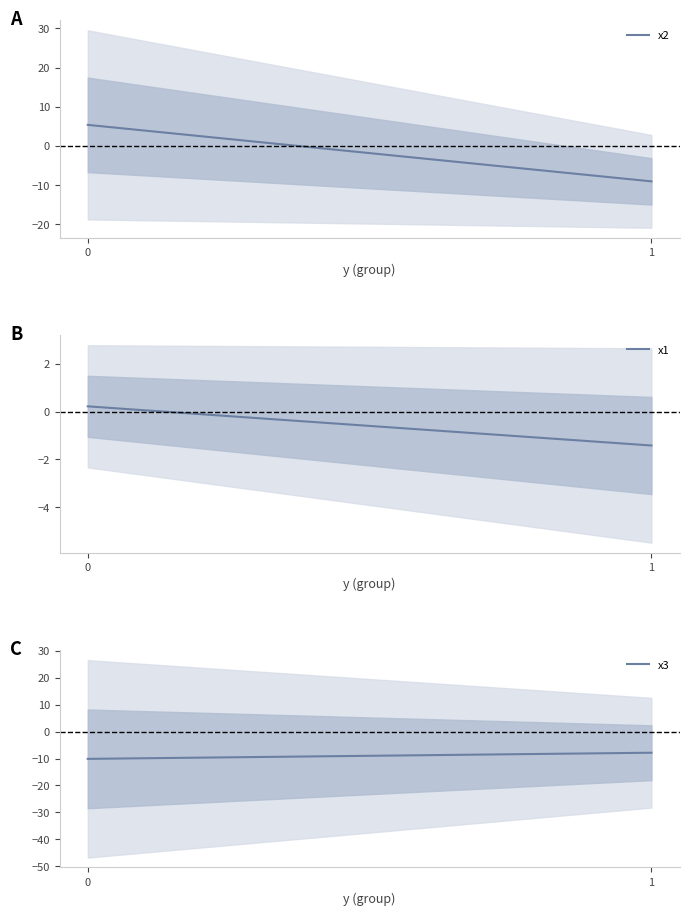

Read the x2 value at 1.

-9.0